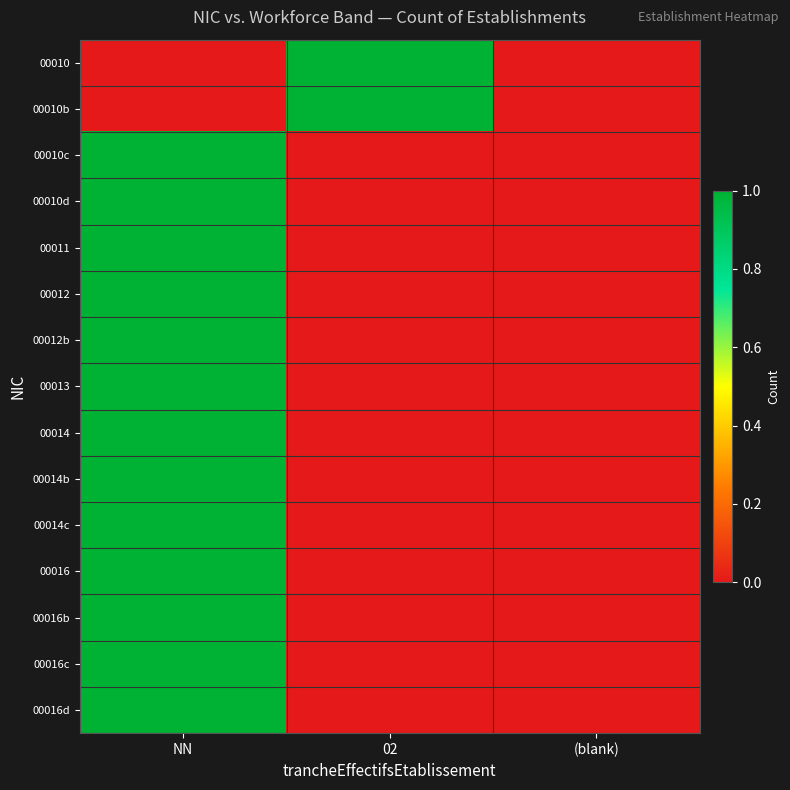

Which category has the highest value across all series?

02